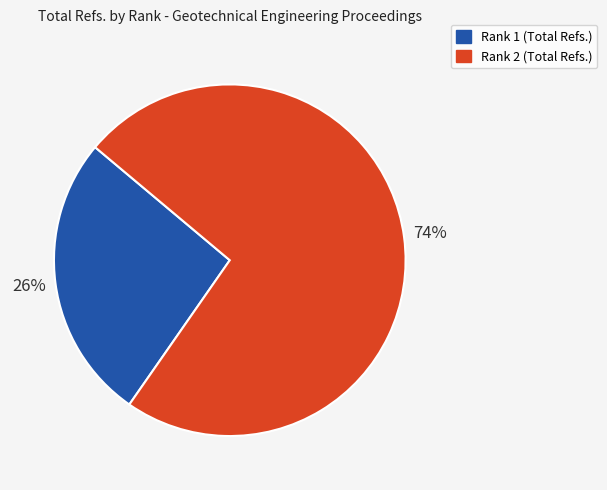

Which has a higher value, Rank 1 (Total Refs.) or Rank 2 (Total Refs.)?

Rank 2 (Total Refs.)